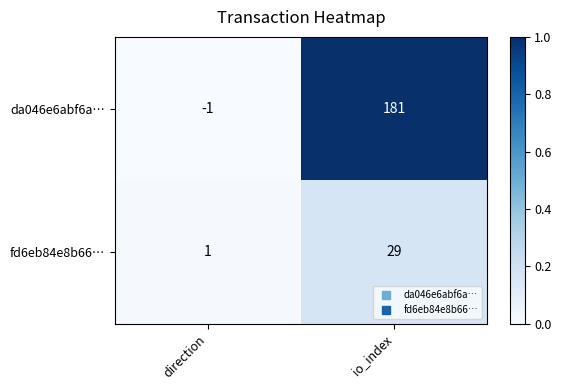

Is the value of da046e6abf6a… at direction greater than the value of fd6eb84e8b66… at io_index?

No